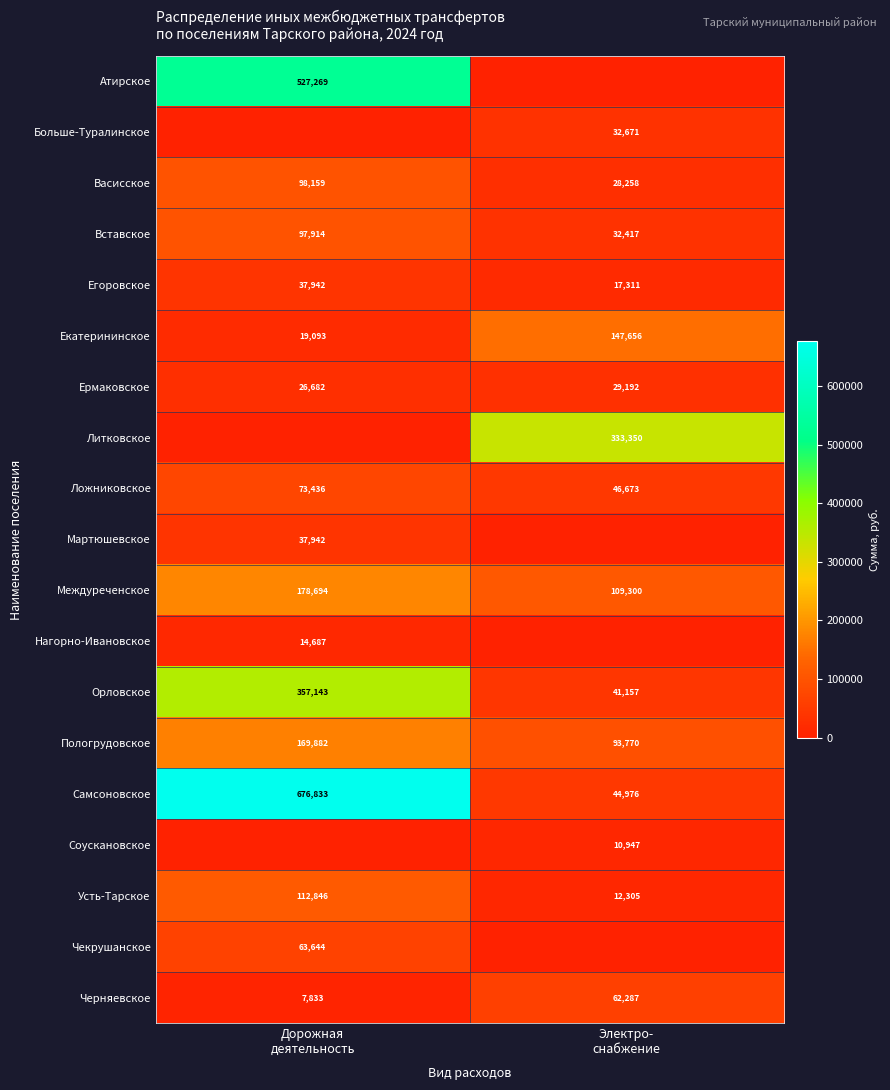

What is the maximum value for Вставское?

97914